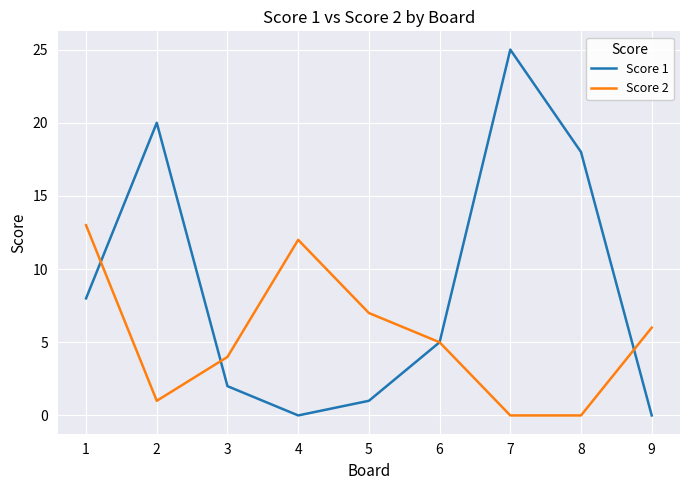

What is the greatest value displayed?

25